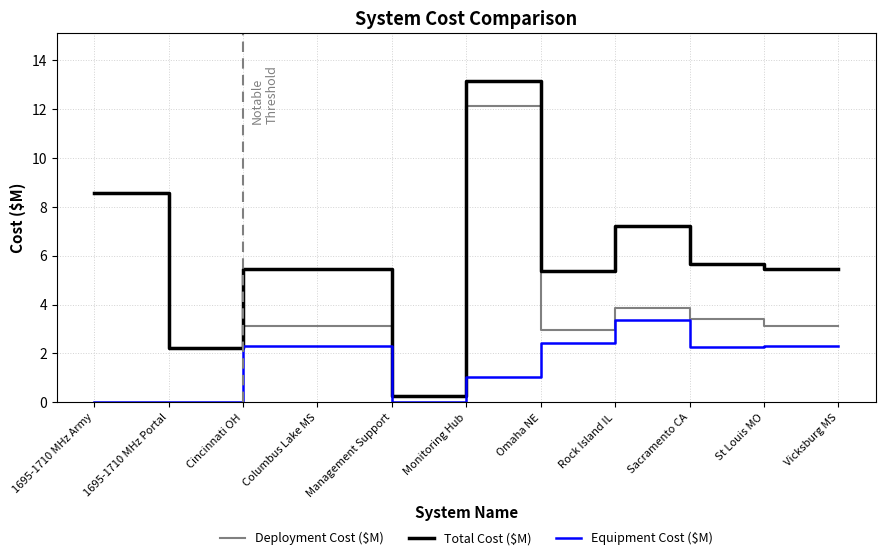

What is the total value across all series at Rock Island IL?

14.4